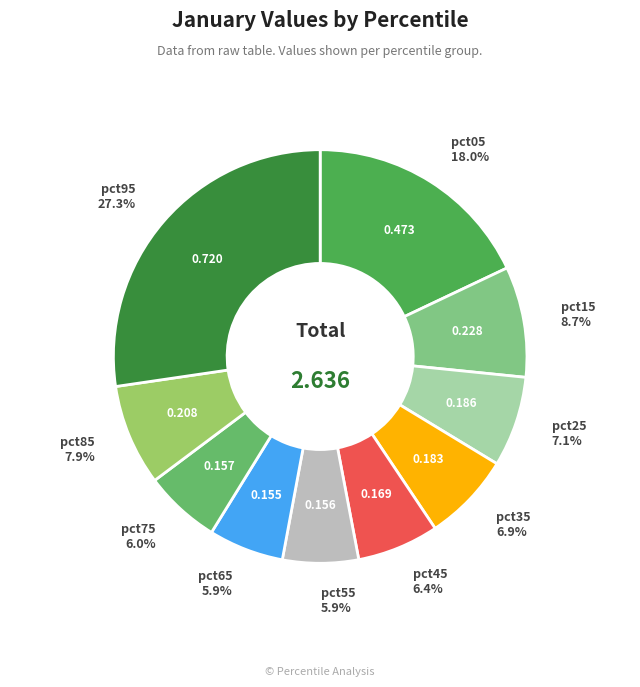

Does pct95 represent more than half of the total?

No